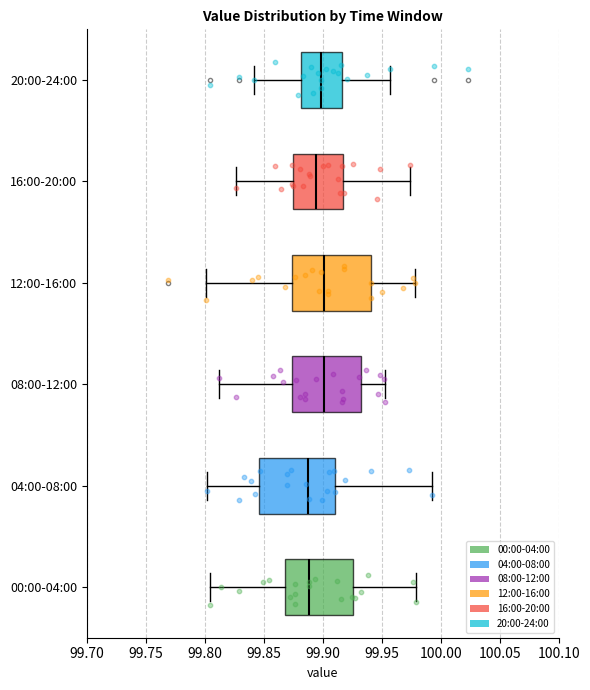

Reading bottom to top, transcribe this box plot: for each box, give where its median line is, the range the box spans, and where its two whiskers end, as read against the x-axis. The values are not printed on the chart, so give them approximately, as read against the axis.

00:00-04:00: median 99.890, box 99.870 to 99.925, whiskers 99.805 to 99.980
04:00-08:00: median 99.885, box 99.845 to 99.910, whiskers 99.800 to 99.995
08:00-12:00: median 99.900, box 99.875 to 99.930, whiskers 99.810 to 99.955
12:00-16:00: median 99.900, box 99.875 to 99.940, whiskers 99.800 to 99.980
16:00-20:00: median 99.895, box 99.875 to 99.915, whiskers 99.825 to 99.975
20:00-24:00: median 99.900, box 99.880 to 99.915, whiskers 99.840 to 99.955